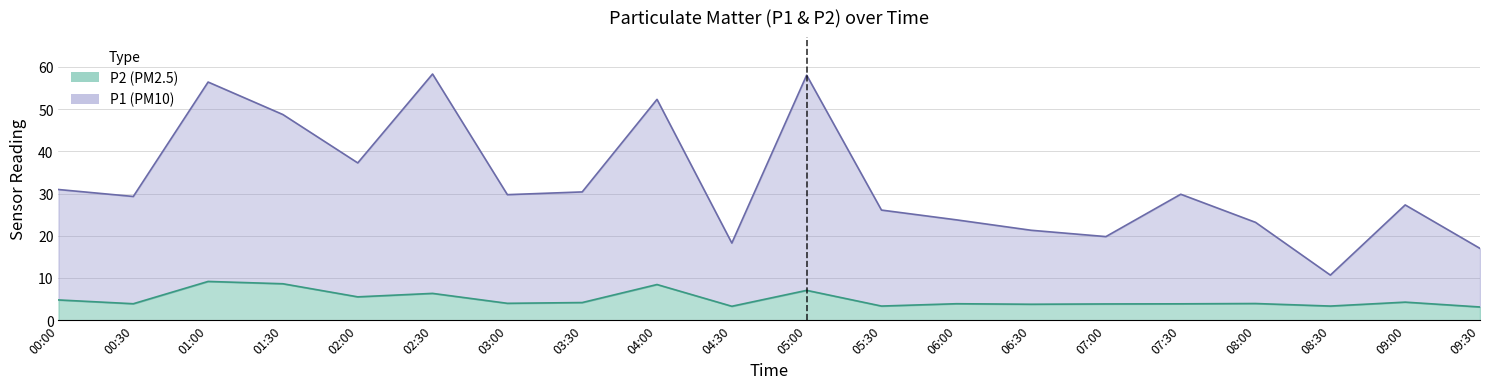

True or false: P2 has a value of 1.3 at 08:30.

False